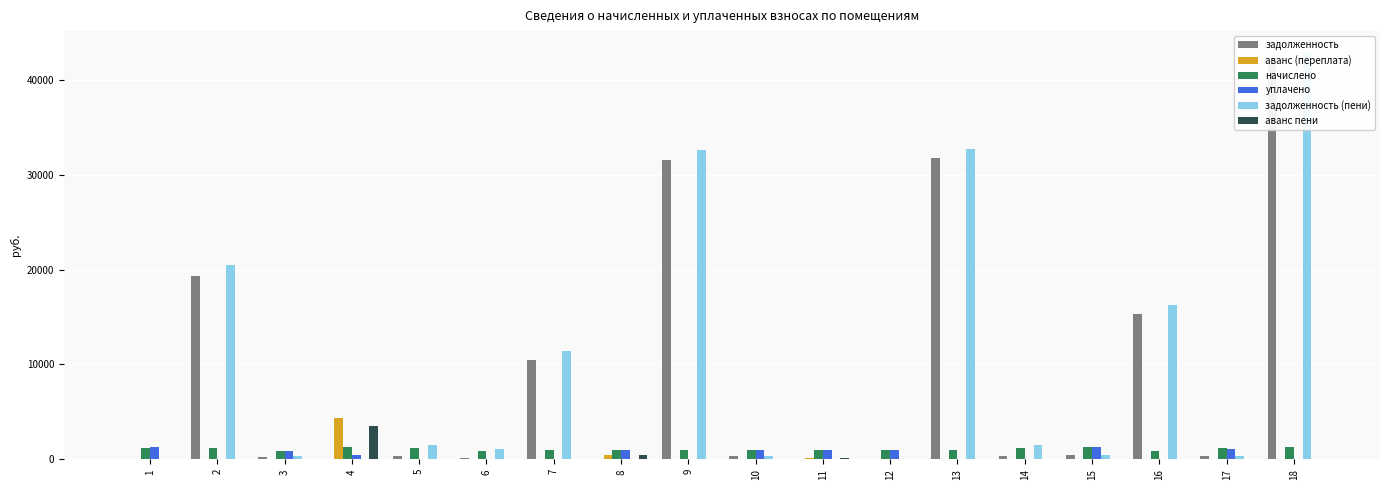

List the labels in order of задолженность value, smallest first.

1, 4, 8, 11, 12, 6, 3, 10, 14, 5, 17, 15, 7, 16, 2, 9, 13, 18